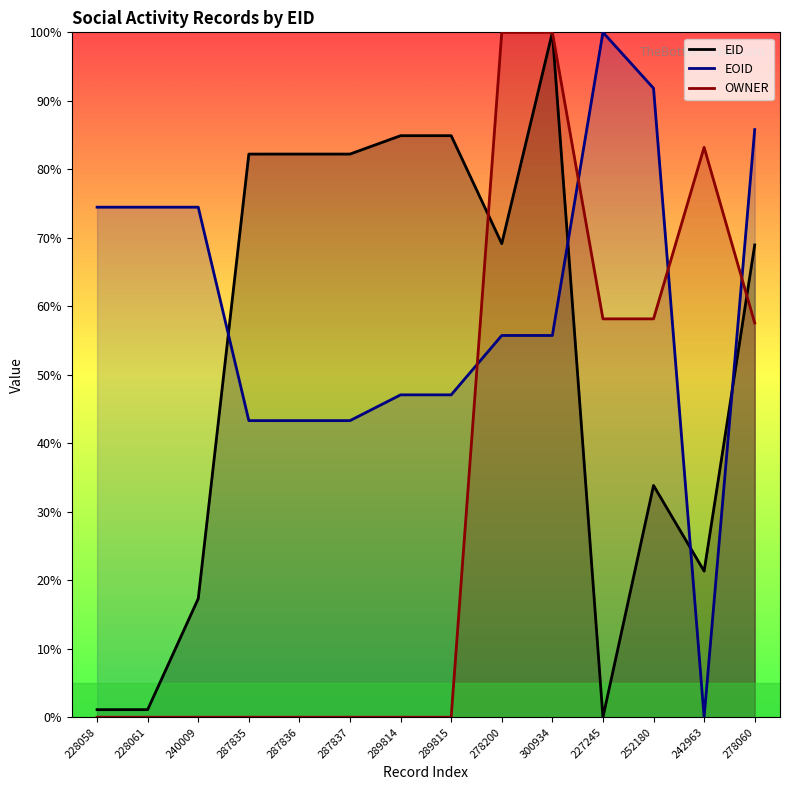

Which series has the widest spread of values?

EID